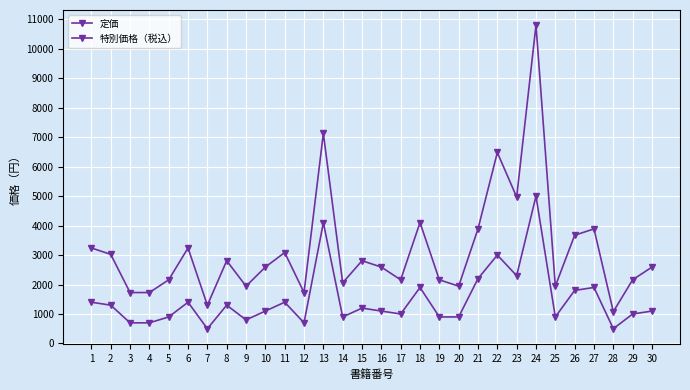

True or false: 定価 has more than 2 points higher than both neighbors.

True